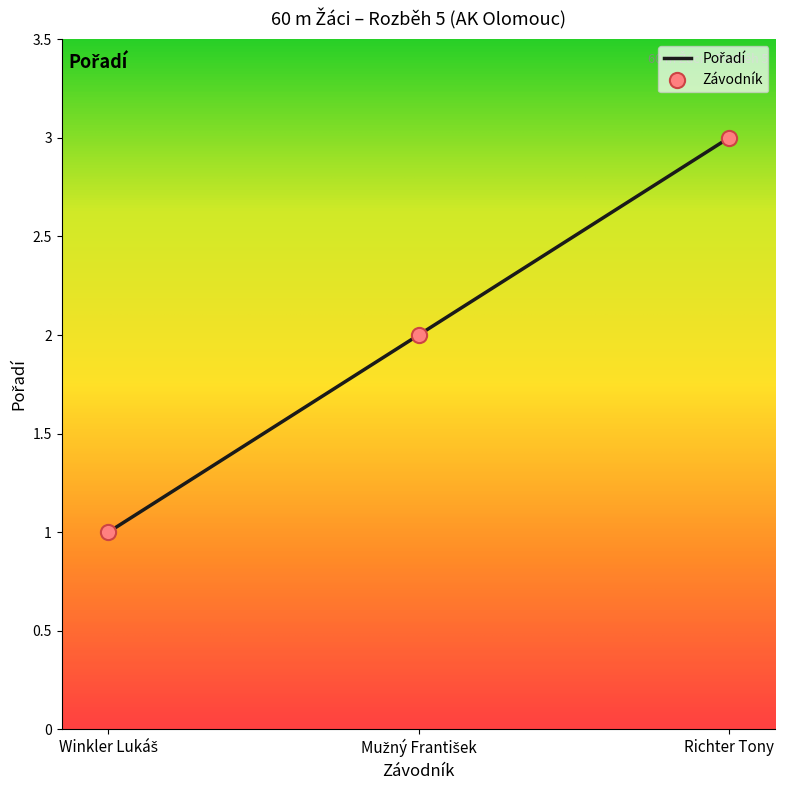

What is the change in value from Winkler Lukáš to Richter Tony?

+2